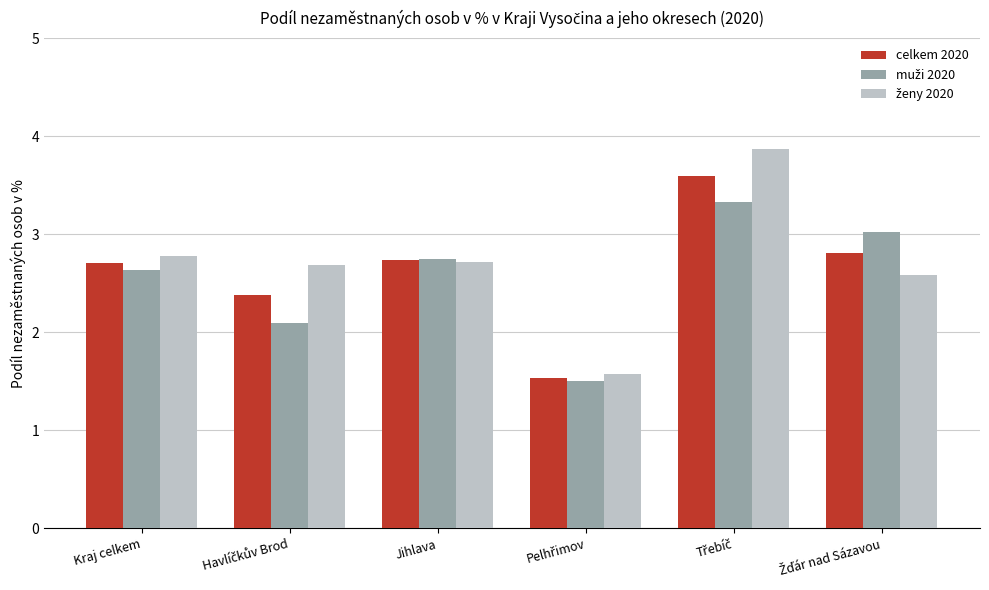

How many values in the celkem 2020 series exceed 2?

5